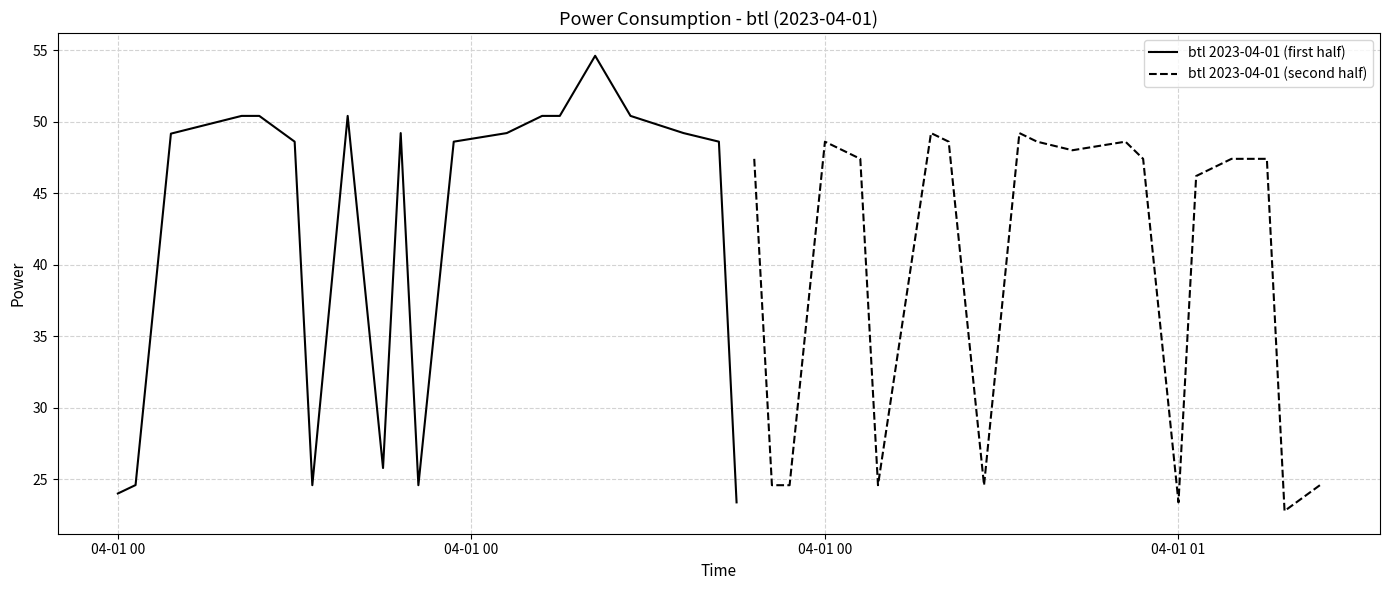

What is the value of the btl 2023-04-01 (second half) point at the 4th from the left?

48.6